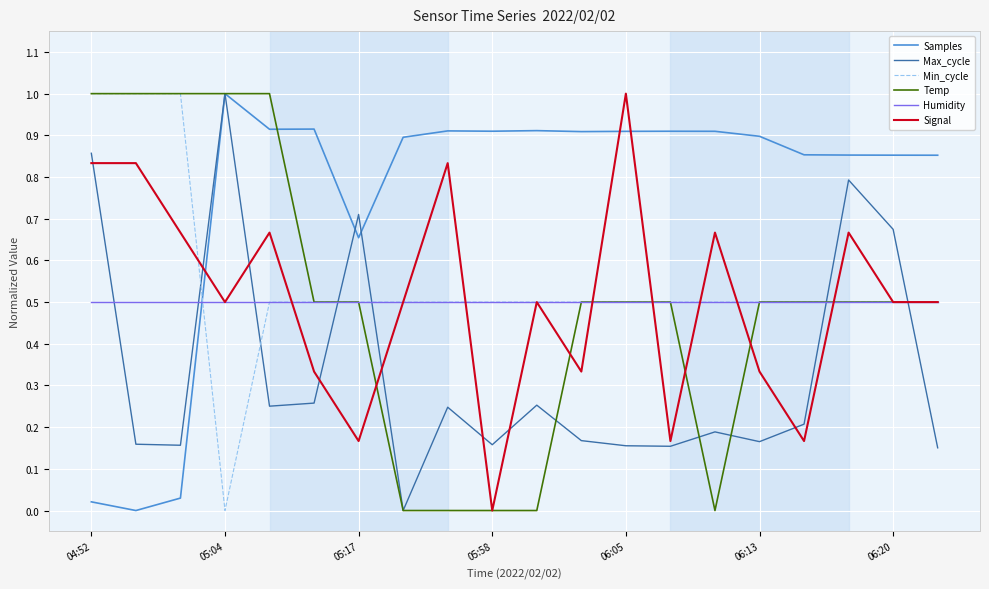

What is the greatest value displayed?

1.0